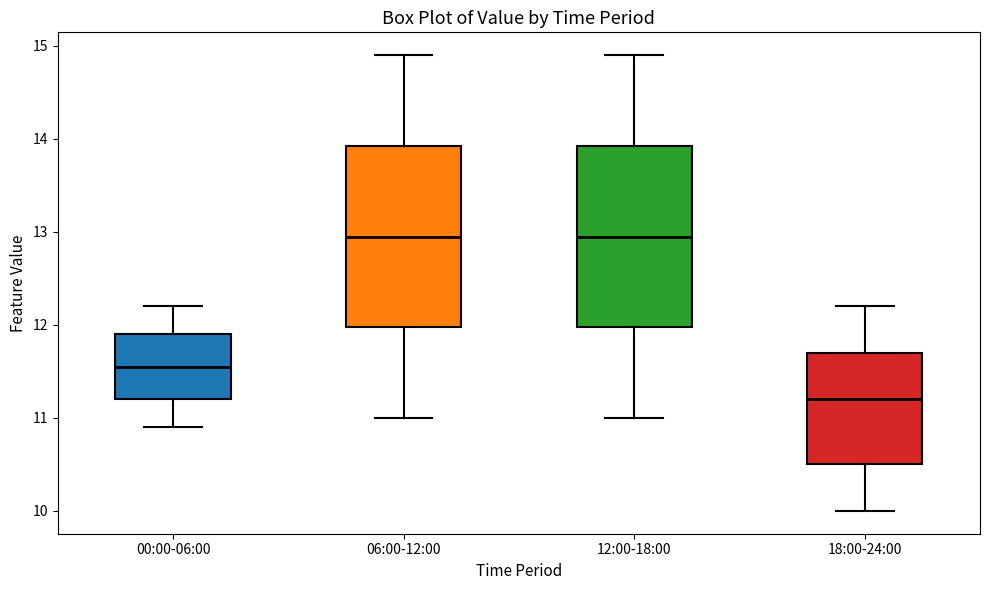

Reading left to right, read every box against the y-axis: the position of its median line, the range the box covers, and the ends of its whiskers. The values are not printed on the chart, so give them approximately, as read against the axis.

00:00-06:00: median 11.6, box 11.2 to 11.9, whiskers 10.9 to 12.2
06:00-12:00: median 13.0, box 12.0 to 13.9, whiskers 11.0 to 14.9
12:00-18:00: median 13.0, box 12.0 to 13.9, whiskers 11.0 to 14.9
18:00-24:00: median 11.2, box 10.5 to 11.7, whiskers 10.0 to 12.2